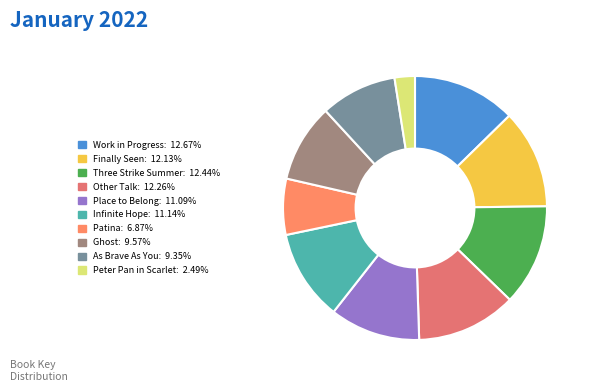

Is it true that Place to Belong is 1% of the pie?

False